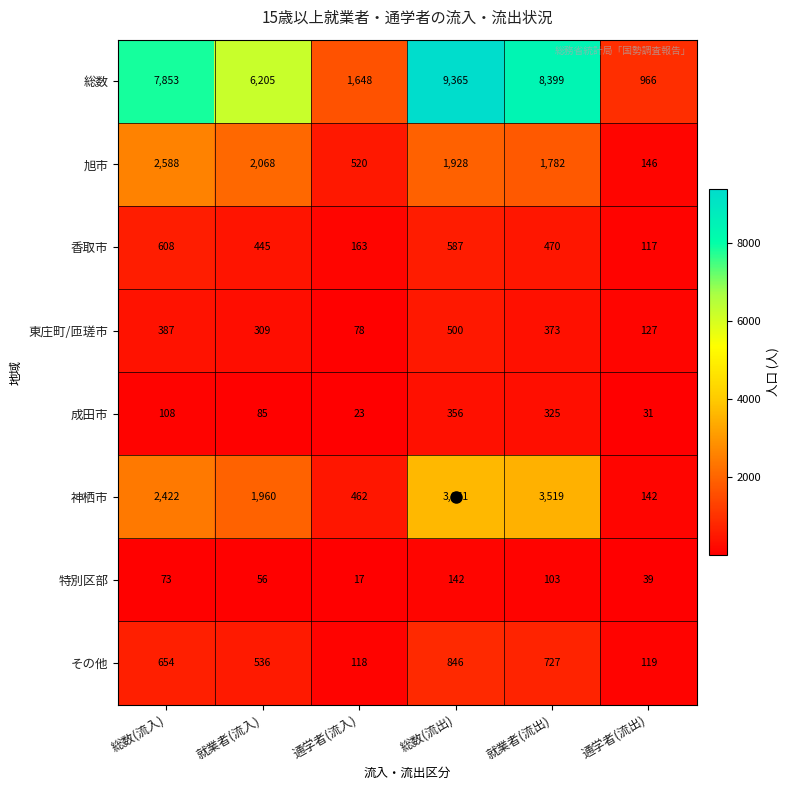

True or false: その他 has a value of 654 at 総数(流入).

True